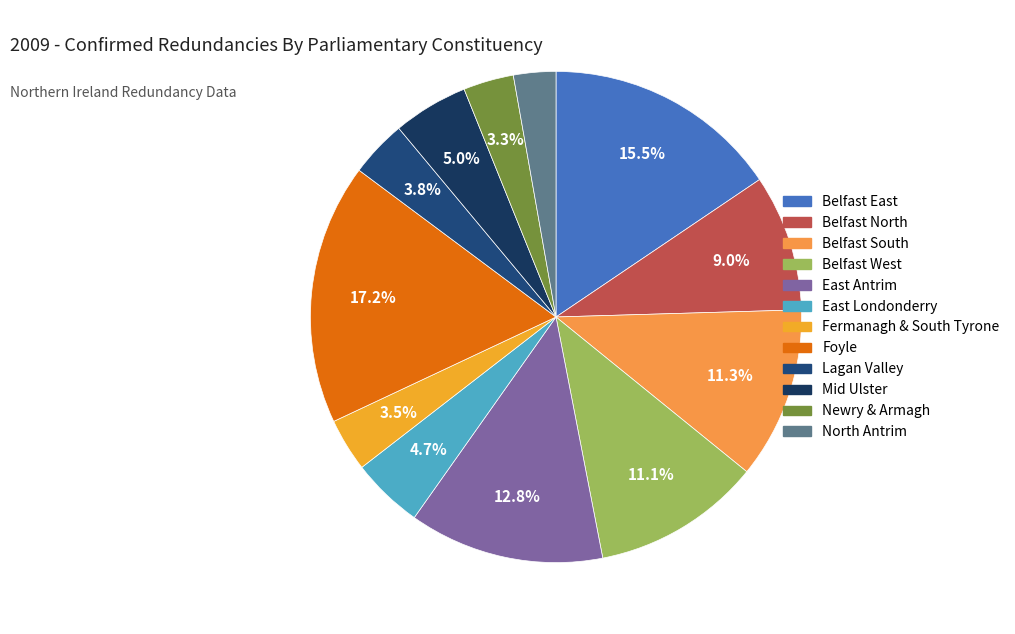

To the nearest percent, what percentage of the pie is East Londonderry?

5%